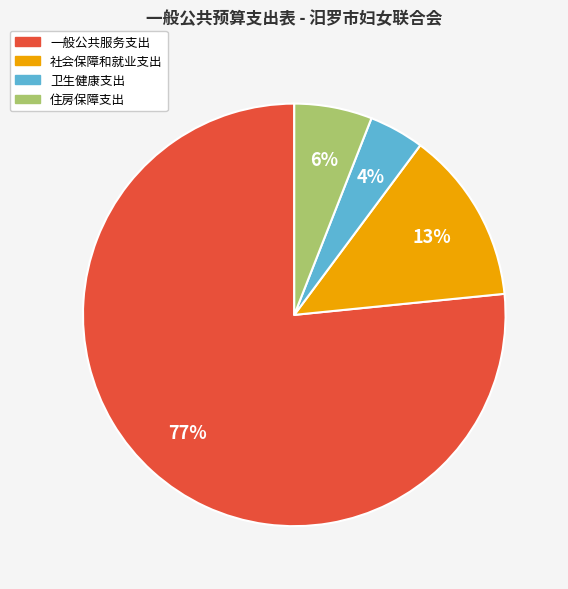

Which has a higher value, 一般公共服务支出 or 社会保障和就业支出?

一般公共服务支出